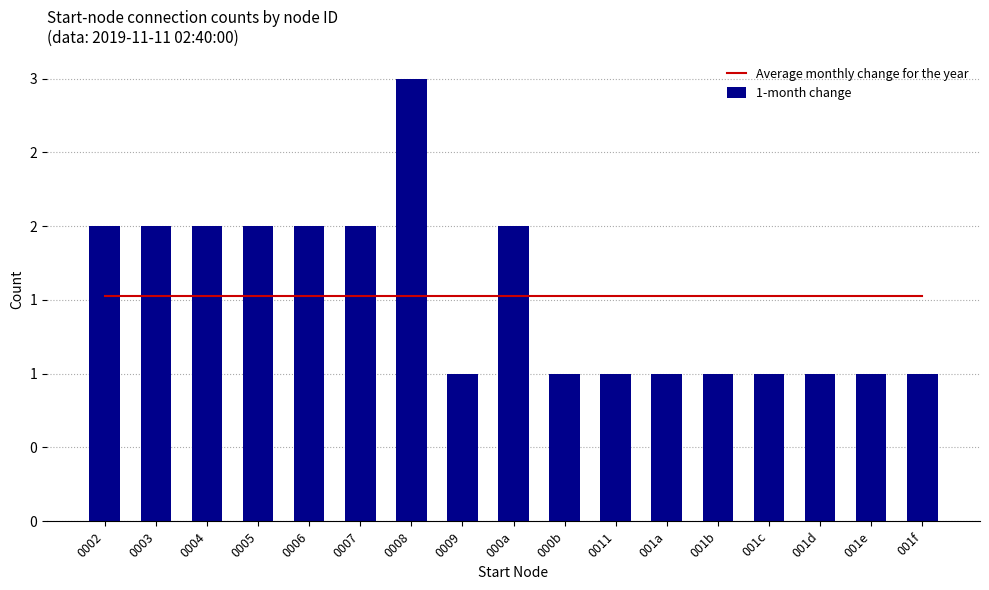

At which category is the sum across all series the highest?

0008